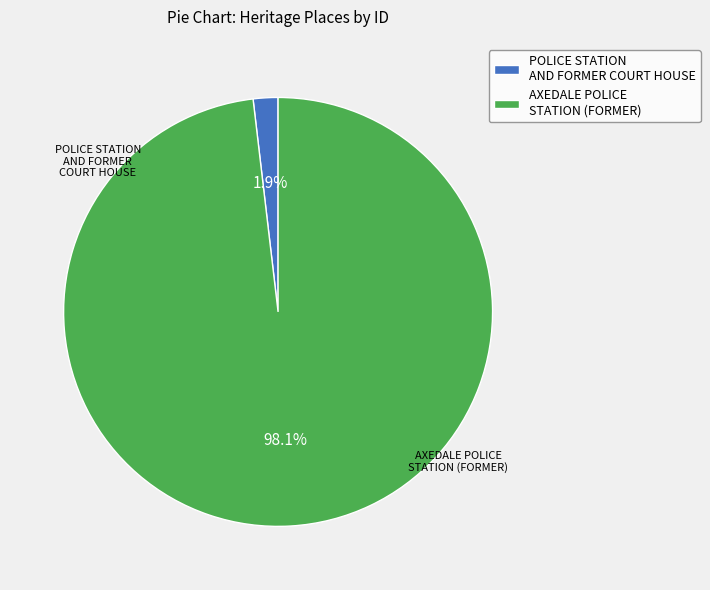

How many segments does this pie chart have?

2